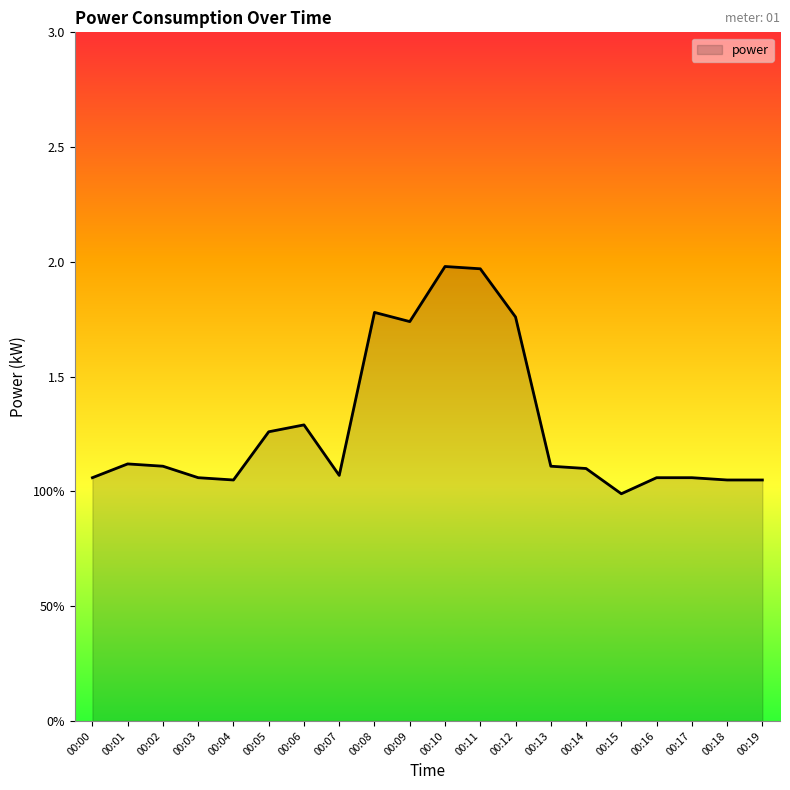

Rank the categories by value from lowest to highest.

00:15, 00:04, 00:18, 00:19, 00:00, 00:03, 00:16, 00:17, 00:07, 00:14, 00:02, 00:13, 00:01, 00:05, 00:06, 00:09, 00:12, 00:08, 00:11, 00:10